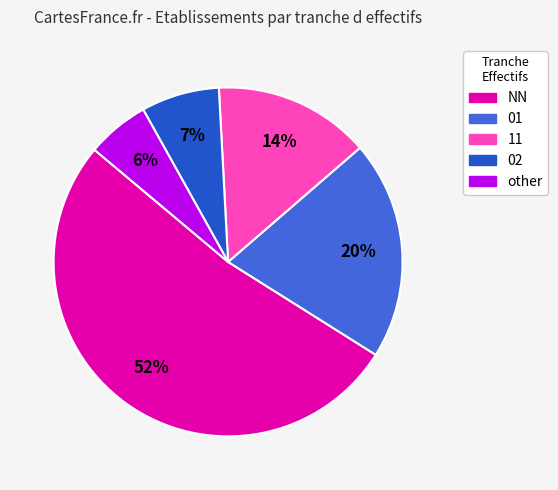

To the nearest percent, what is the difference between the largest and smallest slice percentages?

46%